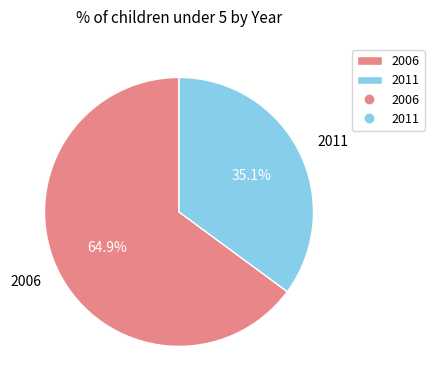

How much of the chart is everything except 2011?

64.9%